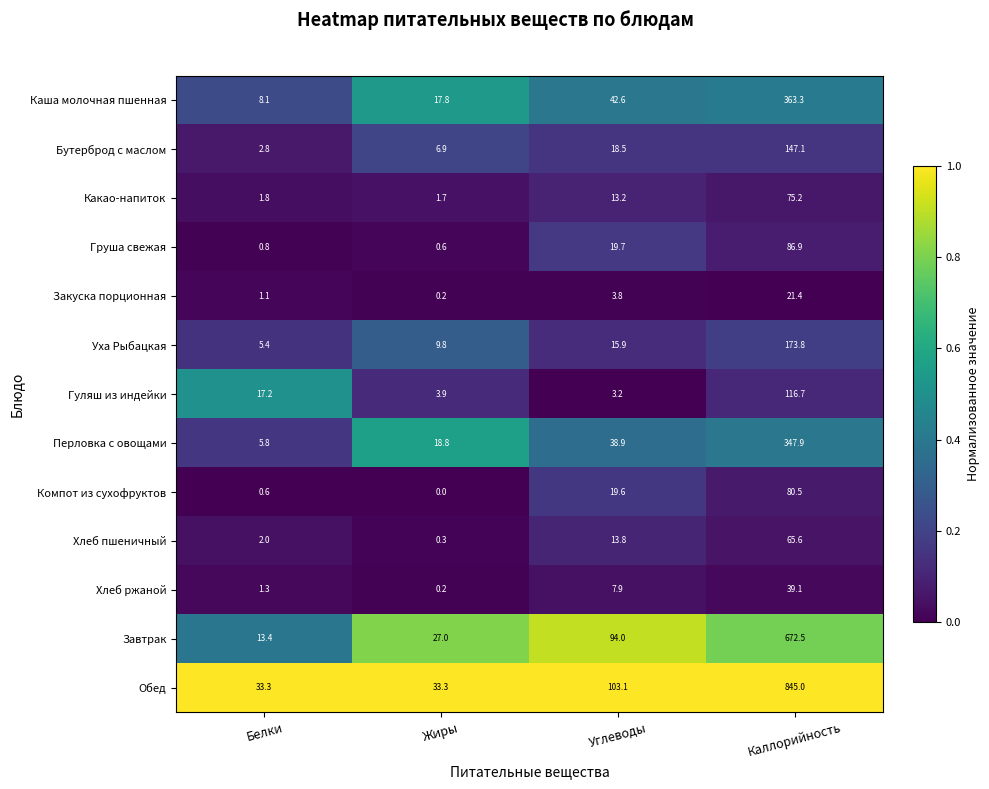

Where is Компот из сухофруктов nearest to the value 40?

Углеводы